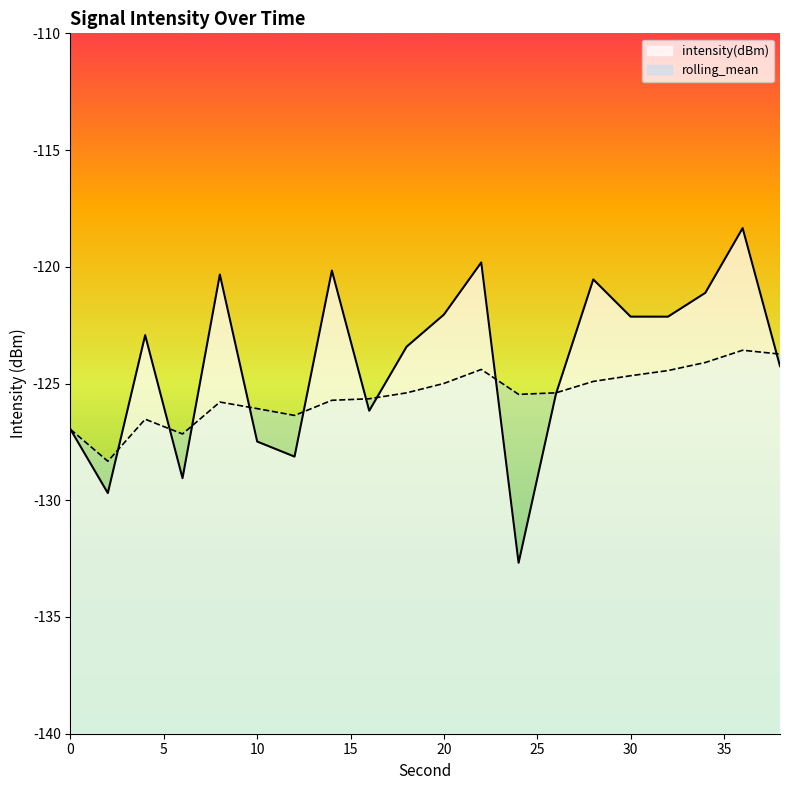

How many data points in rolling_mean are above -125?

8